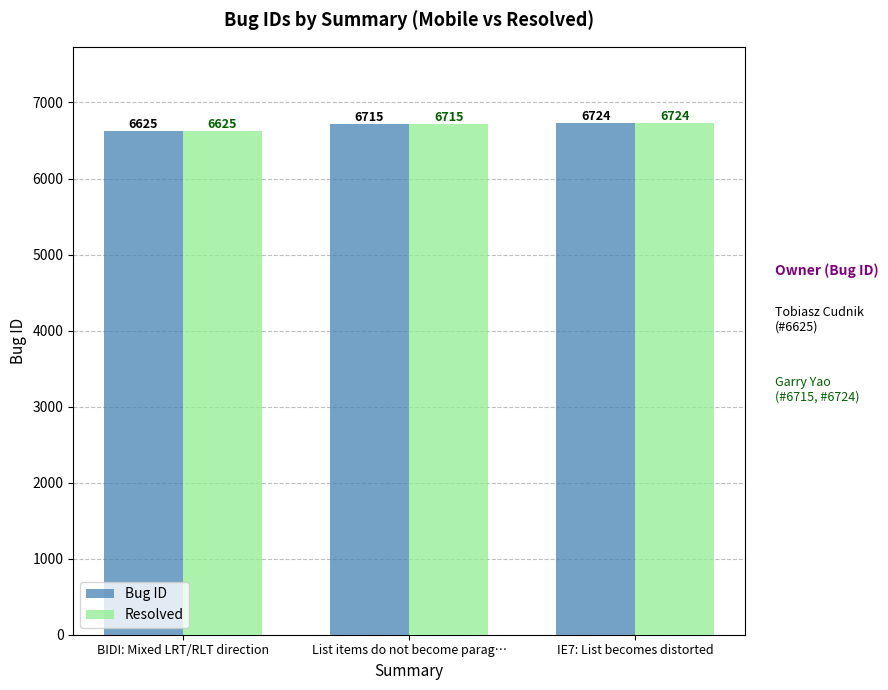

Reading right to left, transcribe all the data shown in this chart.

Bug ID: 6724	6715	6625
Resolved: 6724	6715	6625